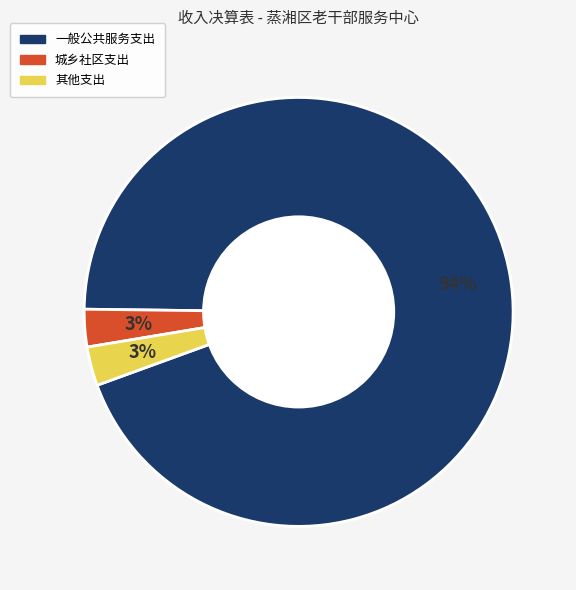

Is there a majority slice in this chart?

Yes